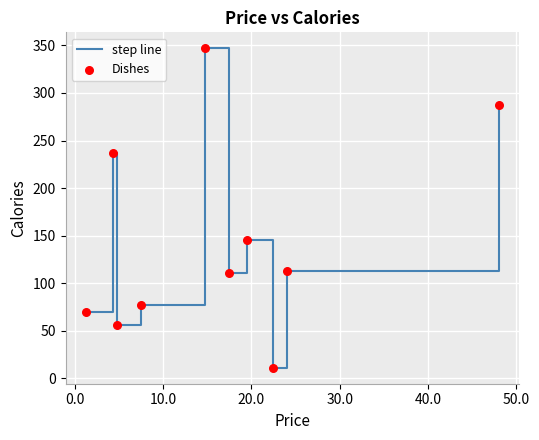

What is the minimum value shown in the chart?

11.0